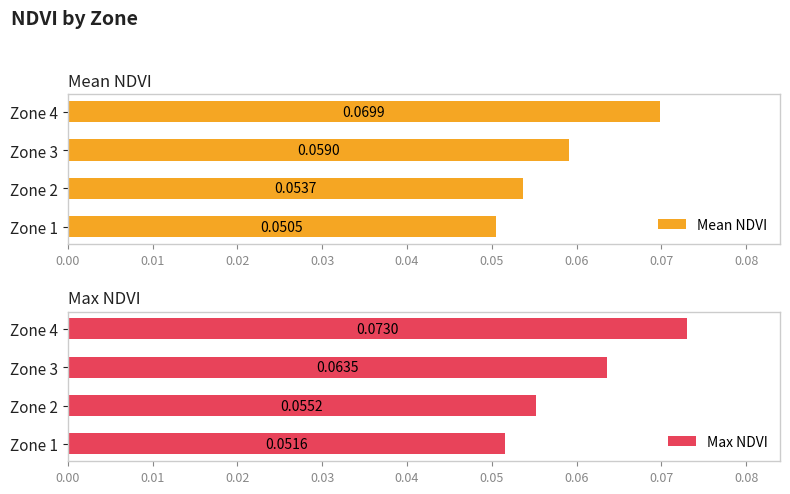

How many bars are there in each group?

2